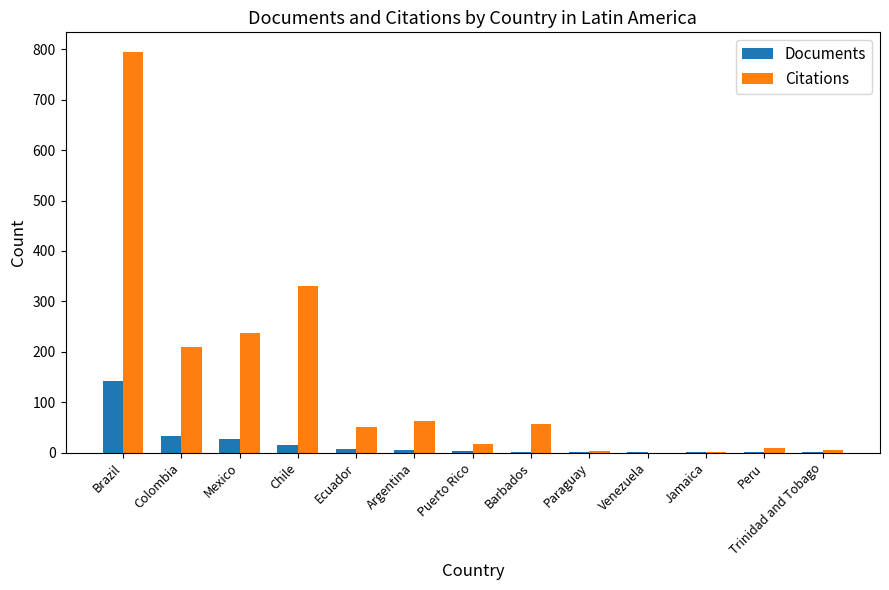

What value does the Citations series have at Mexico?

238